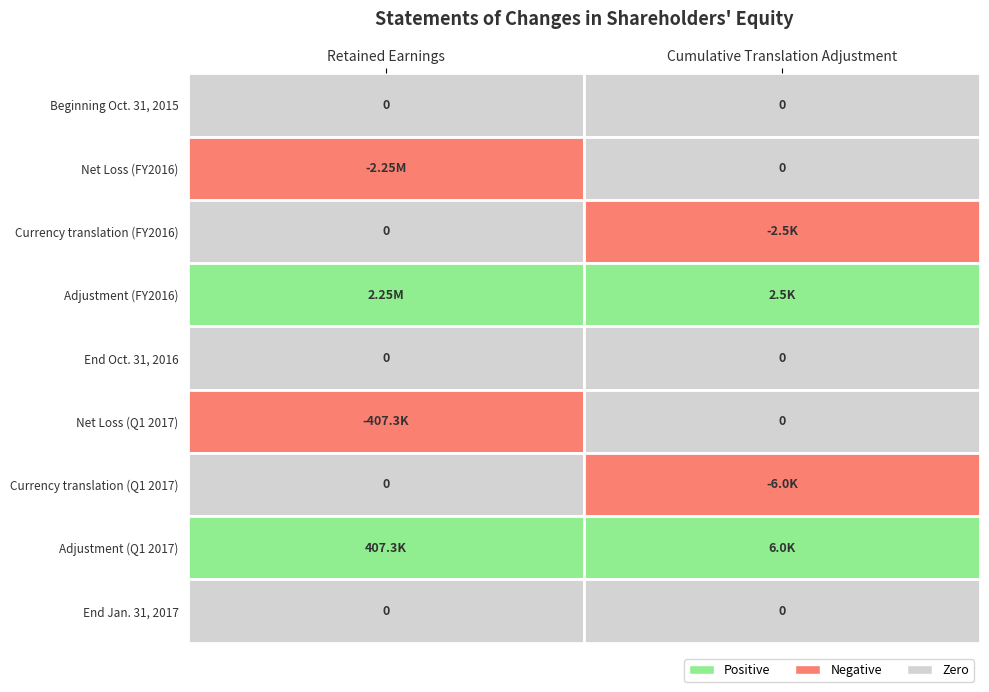

How many values in Net Loss (2016) are below zero?

1